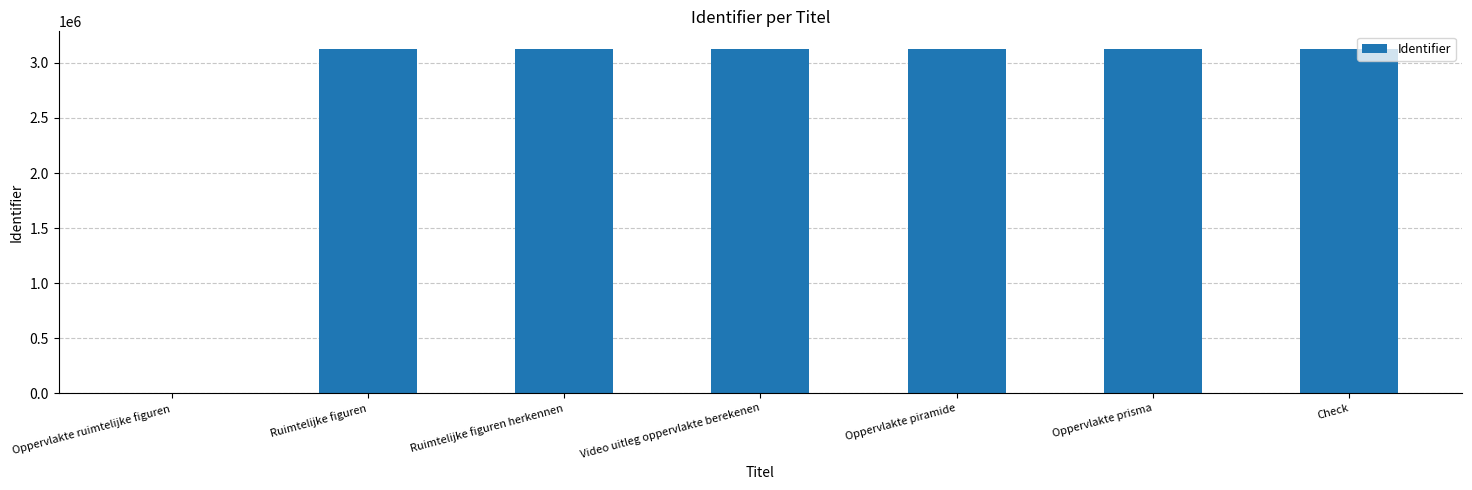

What is the maximum value shown in the chart?

3130679